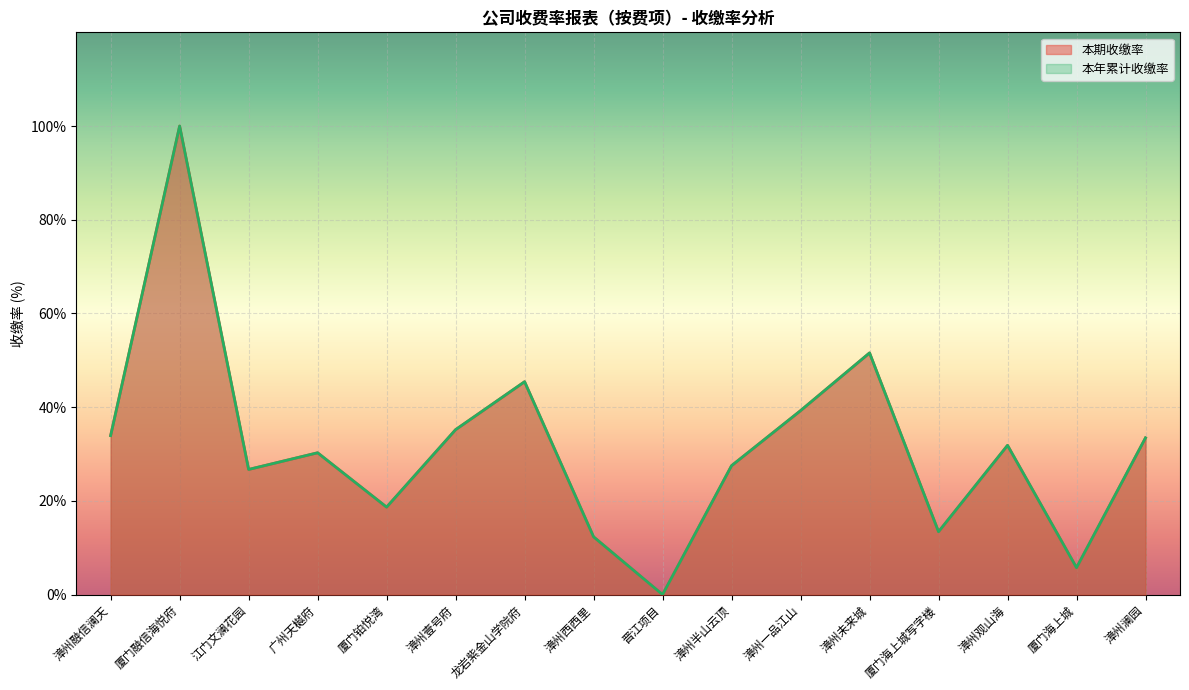

What is the label of the 4th point from the right?

厦门海上城写字楼